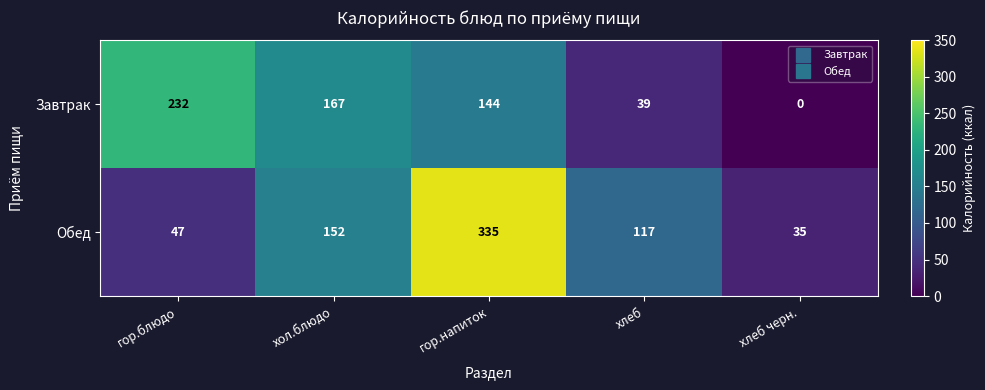

How many values in the Завтрак series are below 144?

2